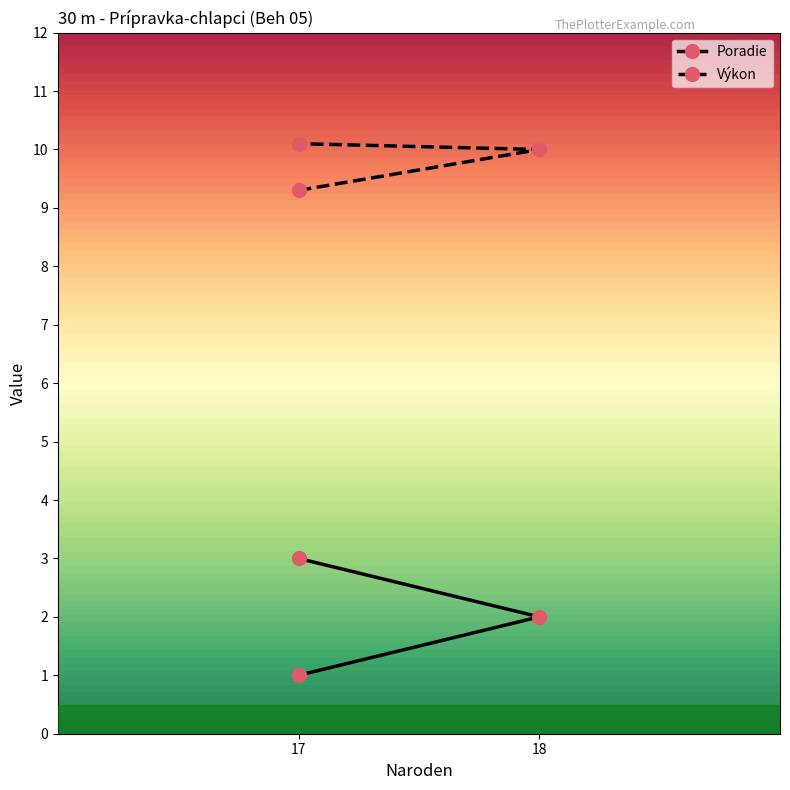

What is the value of the Výkon point at the 2nd from the left?

10.0